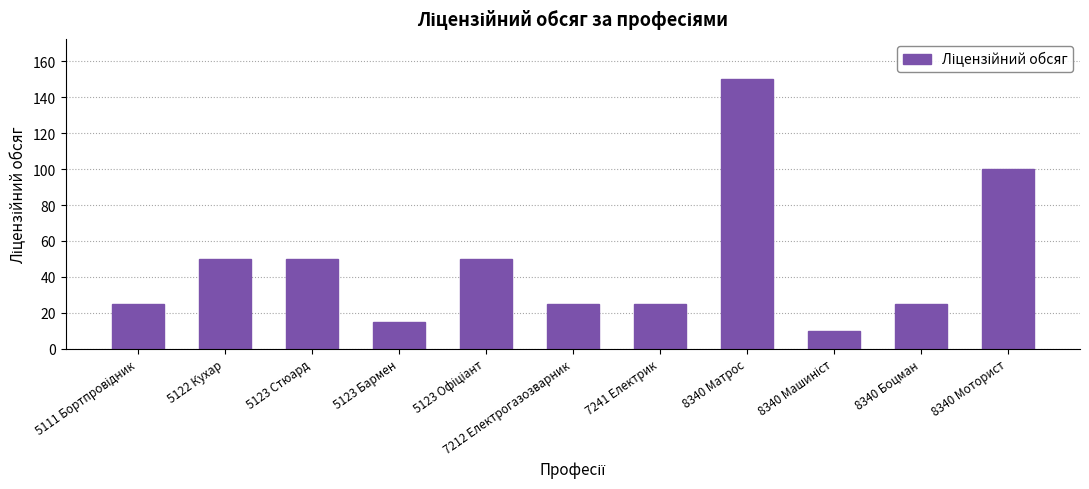

Count the number of categories in the chart.

11